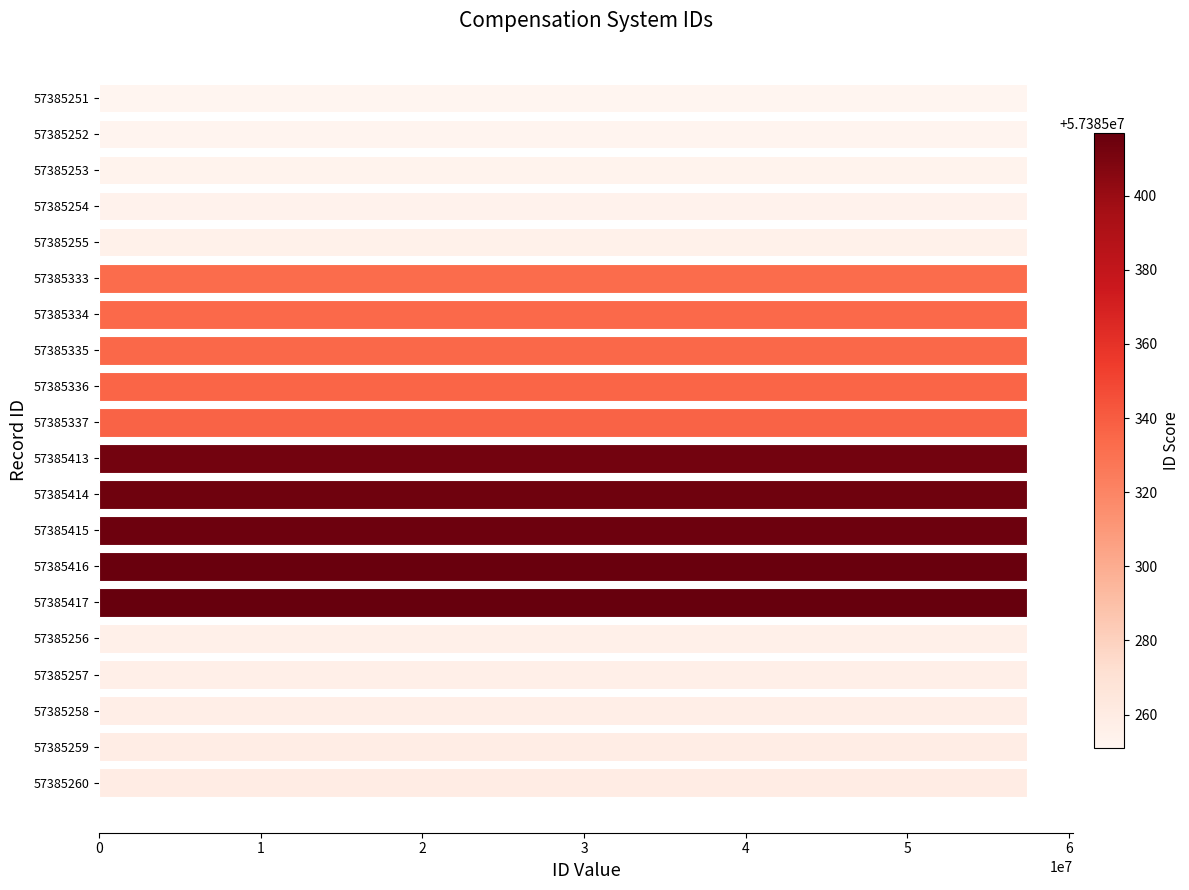

What is the sum of all values?

1147706305